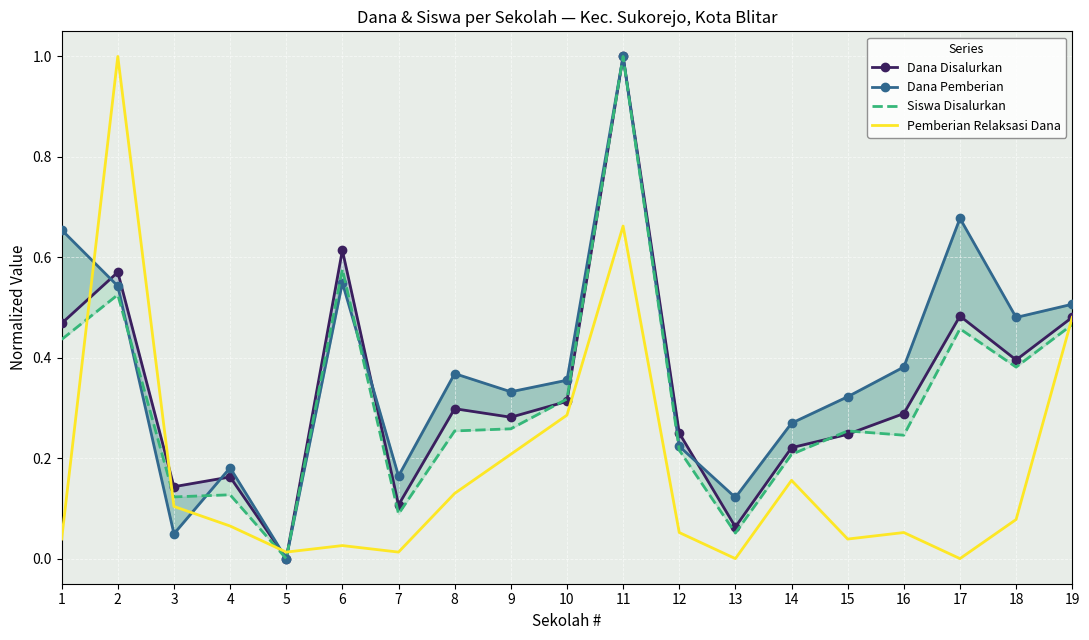

Which label corresponds to the smallest value in the chart?

5